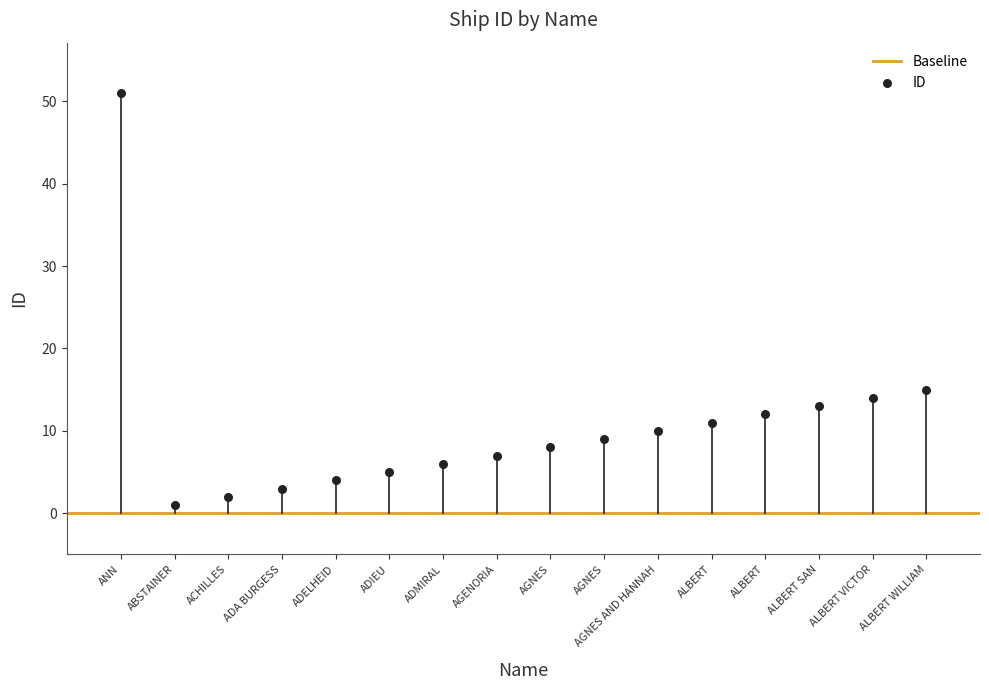

What Y value in the scatter plot is closest to 26?

15